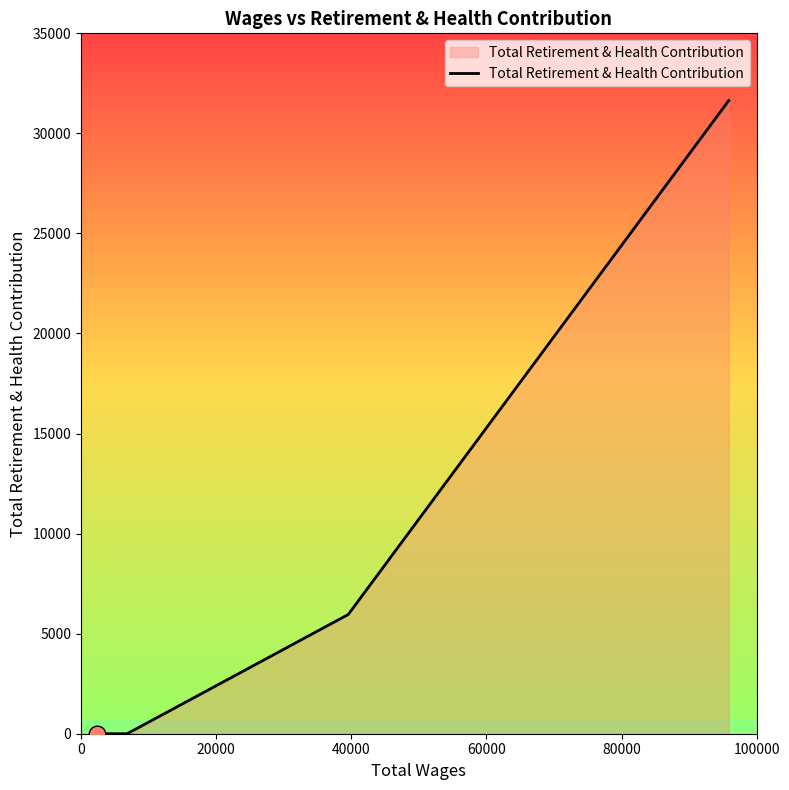

How many distinct data groups are displayed?

1